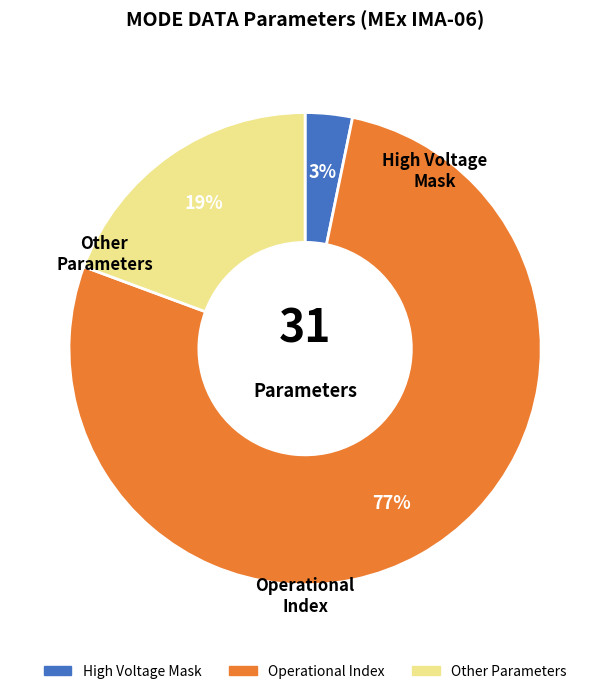

To the nearest percent, what is the average slice percentage?

33%